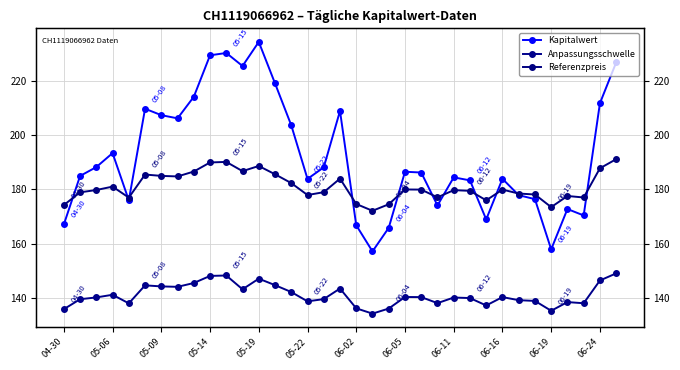

Which series has the largest total across all categories?

Kapitalwert